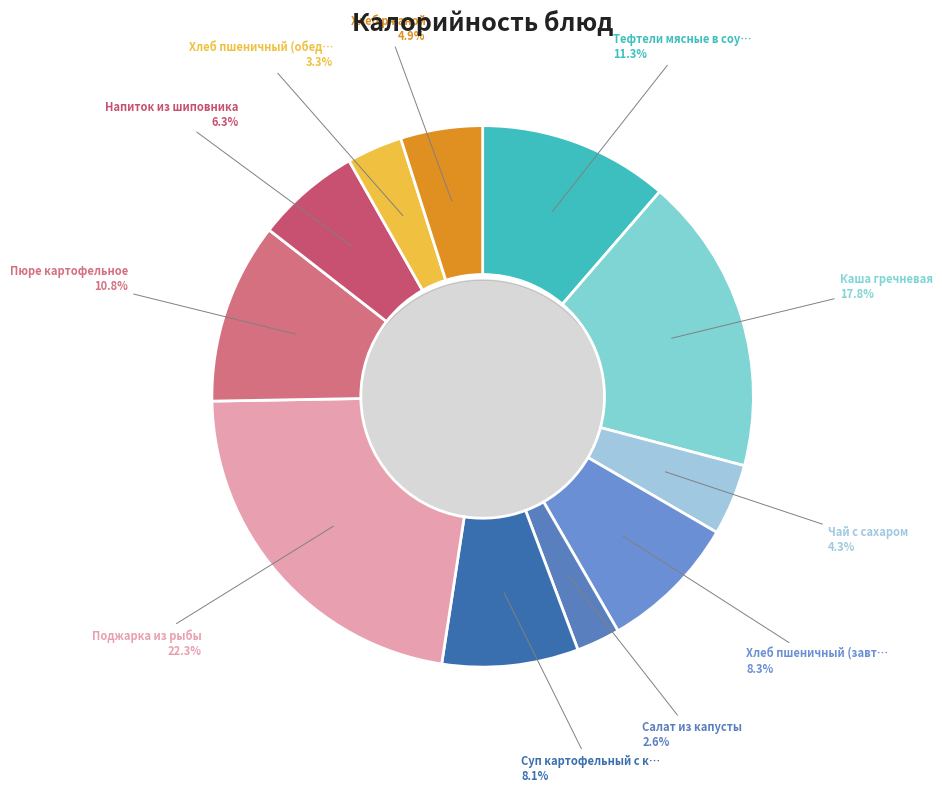

Between Хлеб ржаной and Хлеб пшеничный (завтрак), which is larger?

Хлеб пшеничный (завтрак)